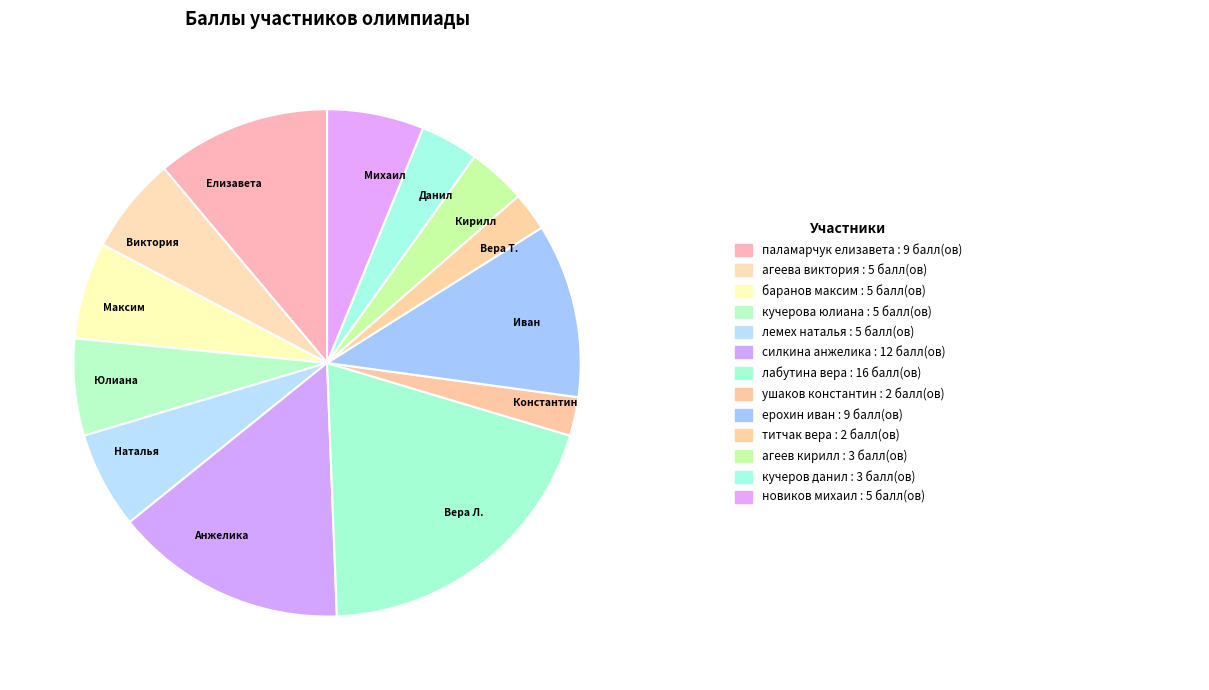

What is the largest slice in the pie chart?

Вера Л.